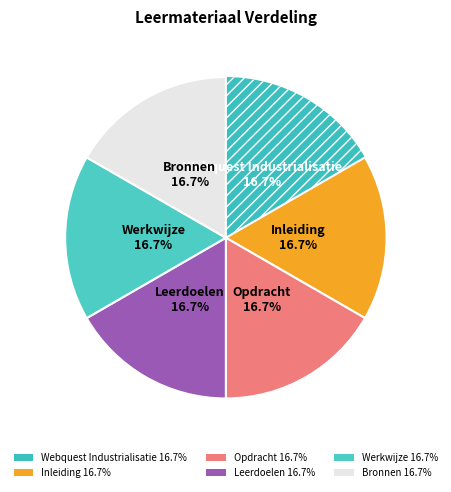

How many slices are in this pie chart?

6